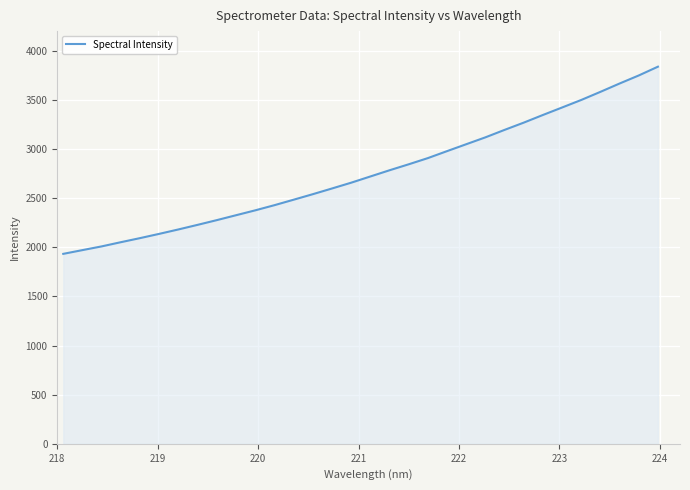

What is the smallest value displayed?

1933.2